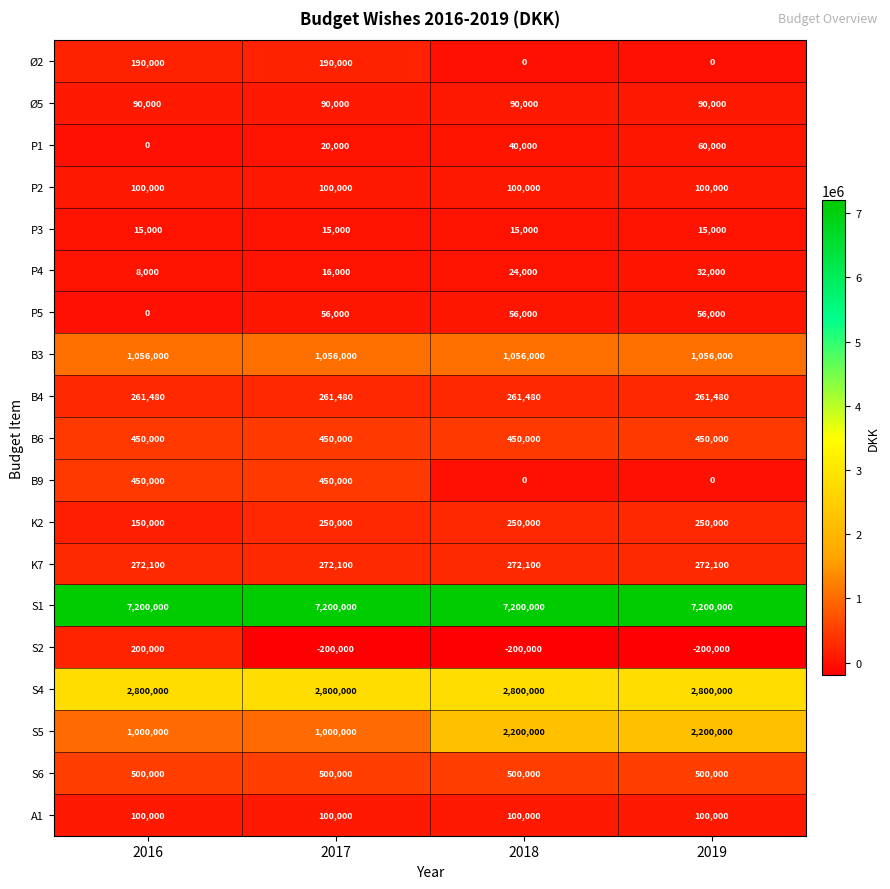

The S2 series shows -200000 at 2018. True or false?

True